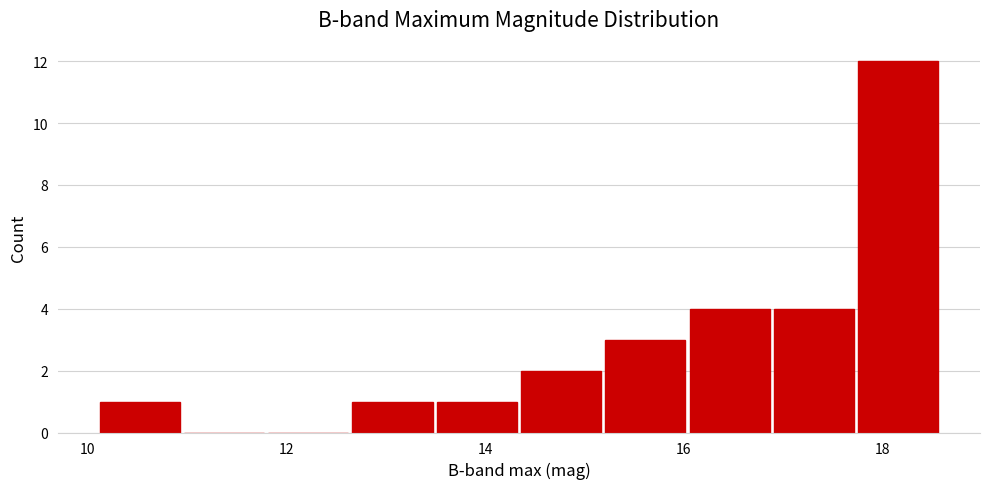

What is the height of the bar covering 12.6 to 13.6 on the x-axis? Neither the bar edges nor the heights are printed on the chart, so give them approximately, as read against the axes.

1